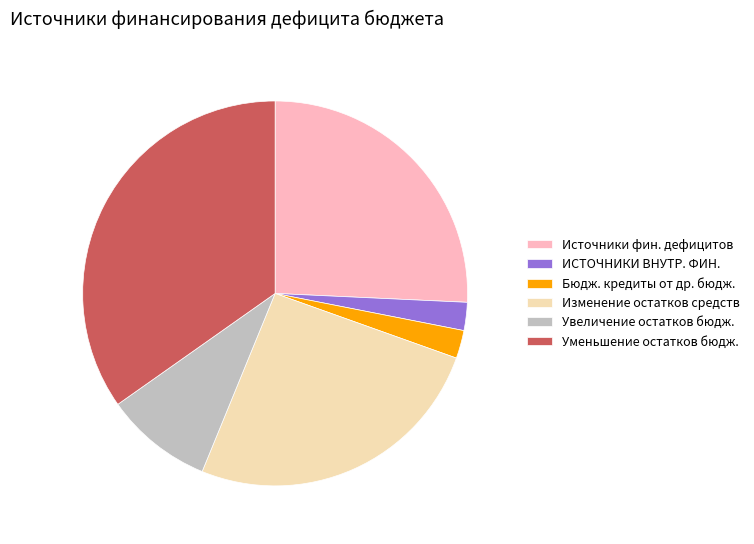

Is it true that Увеличение остатков бюдж. is 1% of the pie?

False